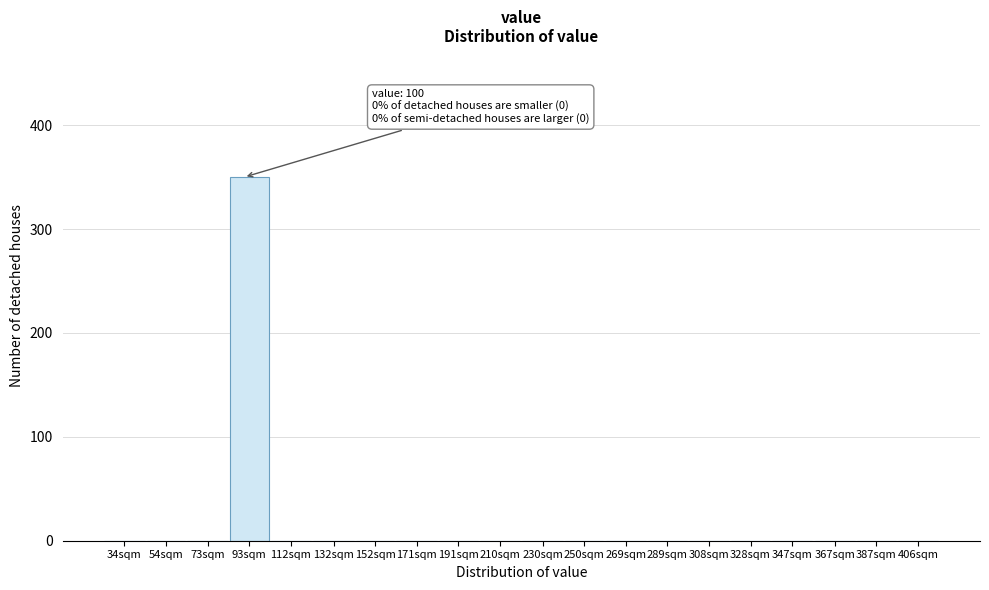

Reading left to right, extract all data points from this chart.

34sqm=0	54sqm=0	73sqm=0	93sqm=350	112sqm=0	132sqm=0	152sqm=0	171sqm=0	191sqm=0	210sqm=0	230sqm=0	250sqm=0	269sqm=0	289sqm=0	308sqm=0	328sqm=0	347sqm=0	367sqm=0	387sqm=0	406sqm=0